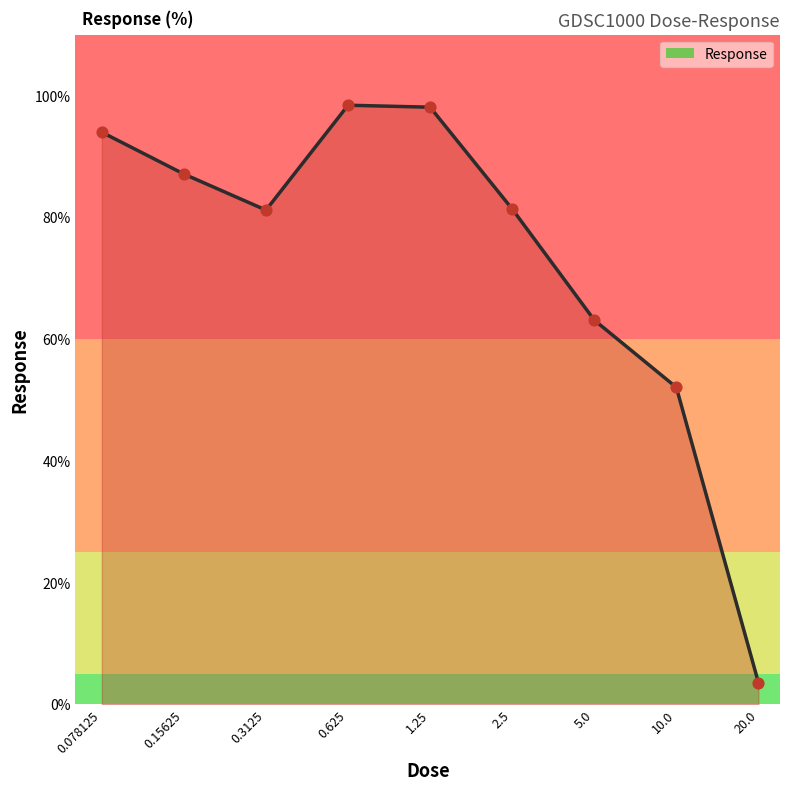

What is the greatest value displayed?

98.4